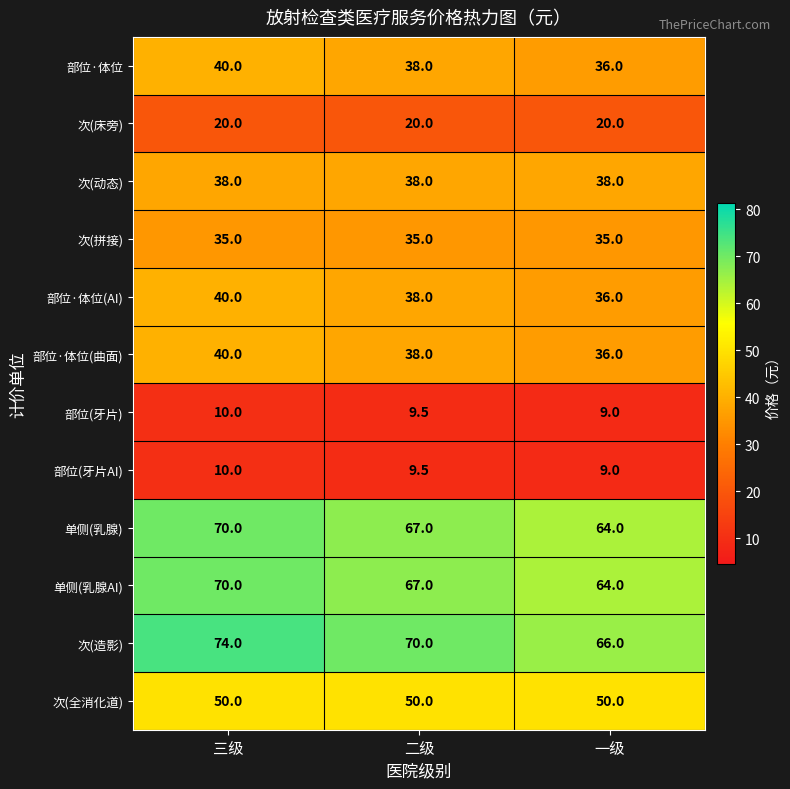

Which series has the largest total across all categories?

次(造影)